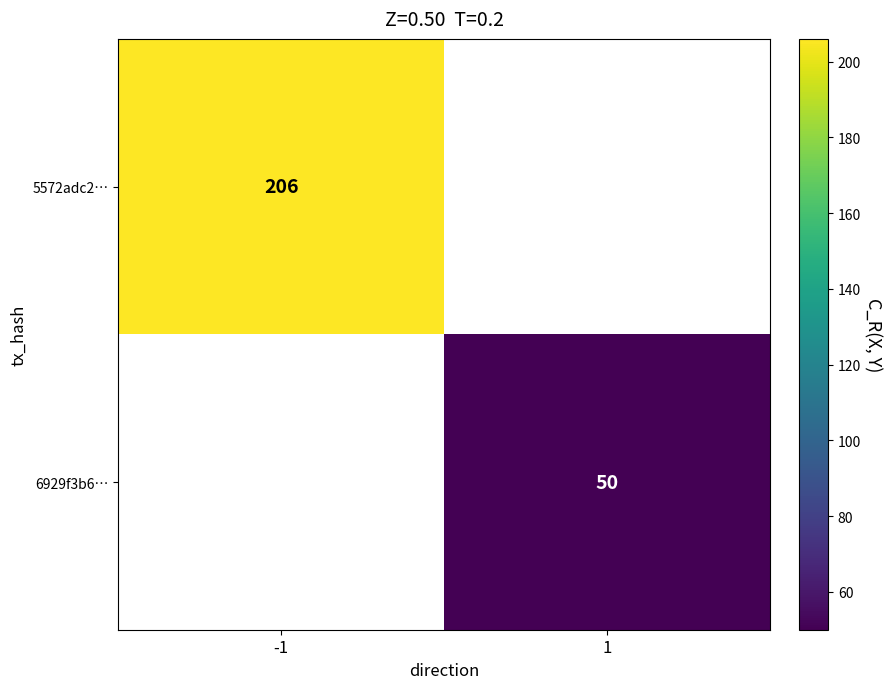

At how many categories does at least one series exceed 67?

1